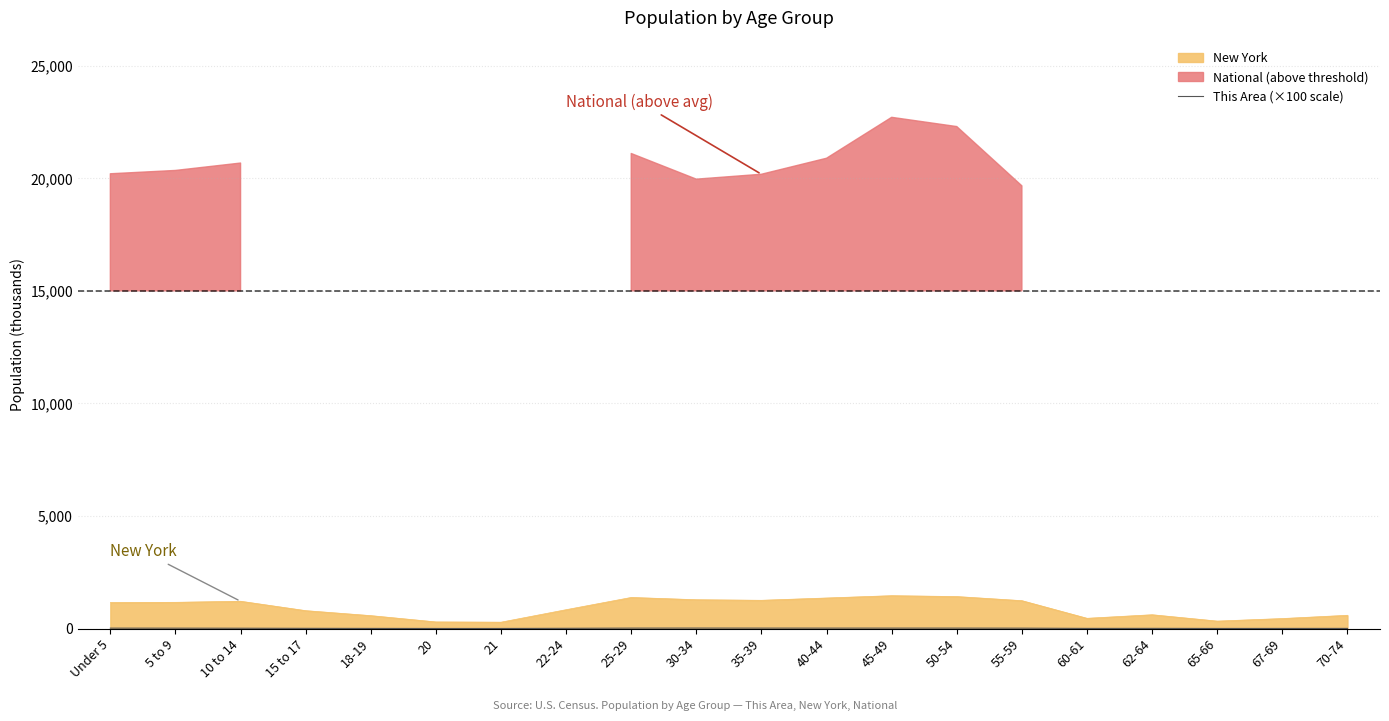

Where does the data first go above 12?

Under 5